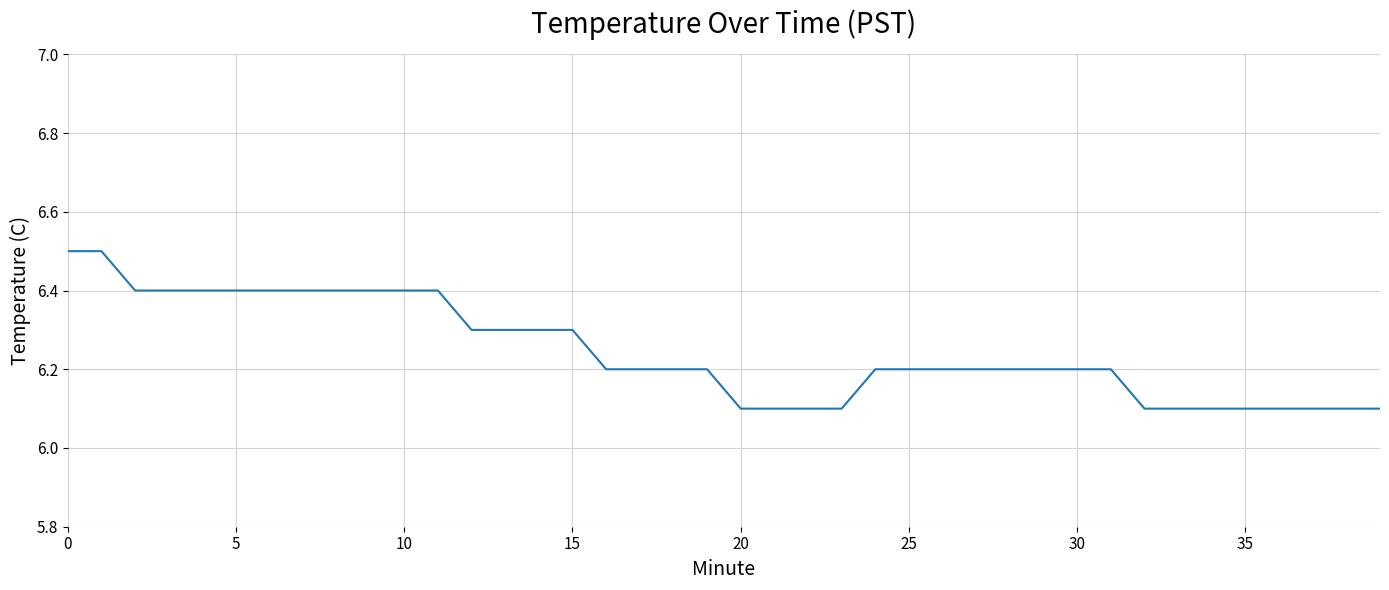

What is the minimum value shown in the chart?

6.1